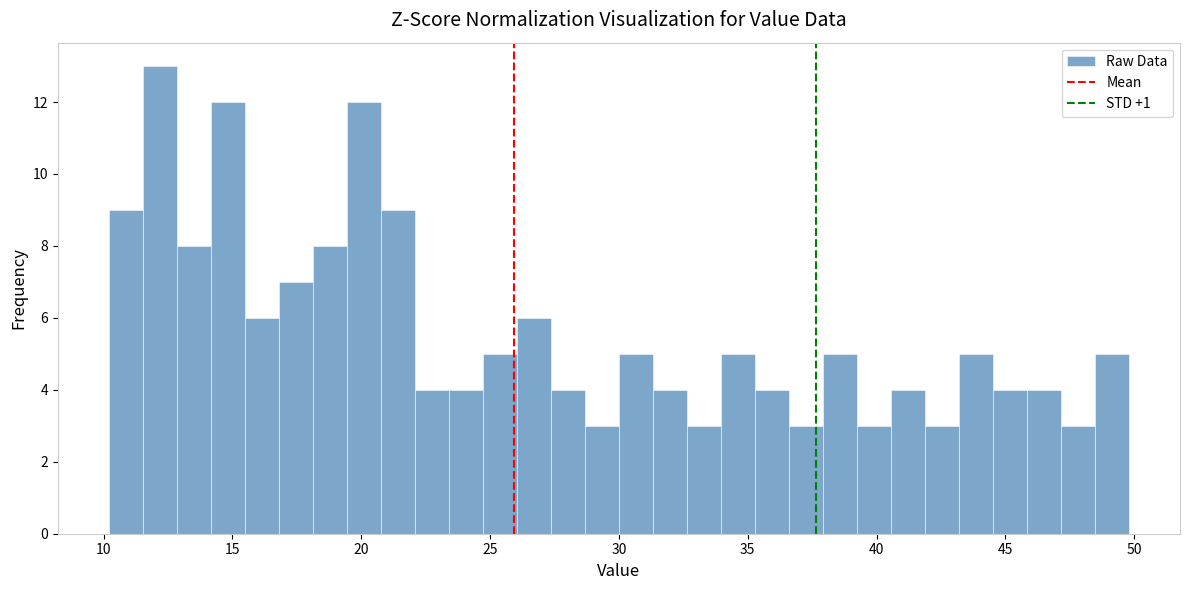

Read against the x-axis, roughly where is the centre of the tallest bar?

12.0